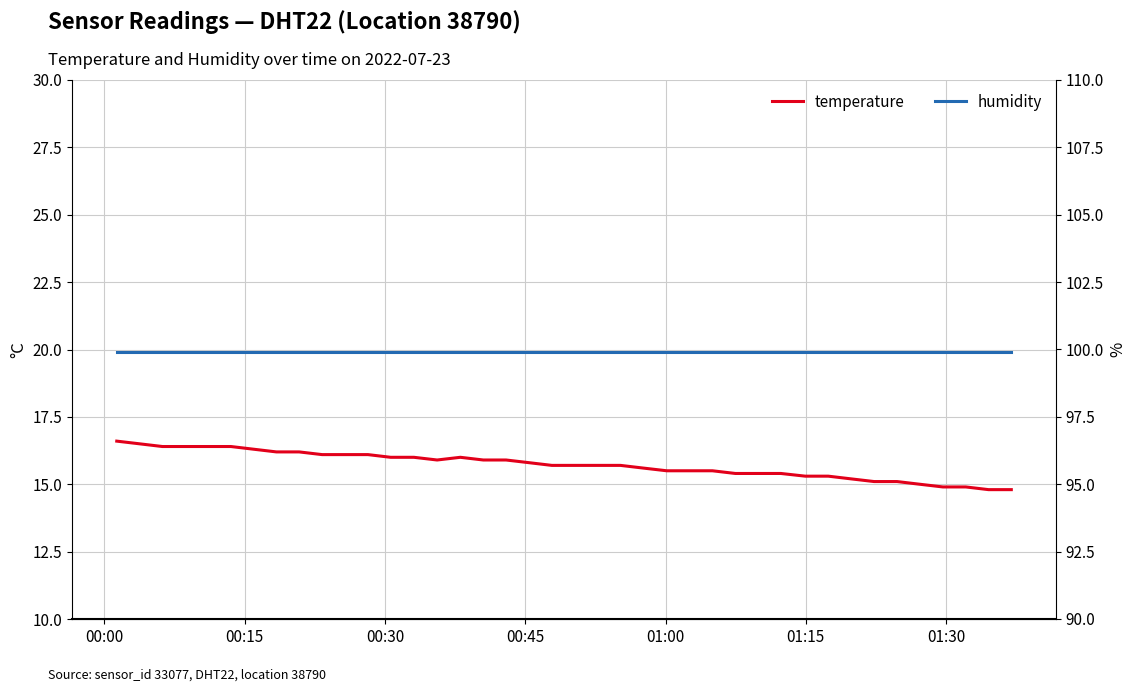

What is the maximum value for temperature?

16.6